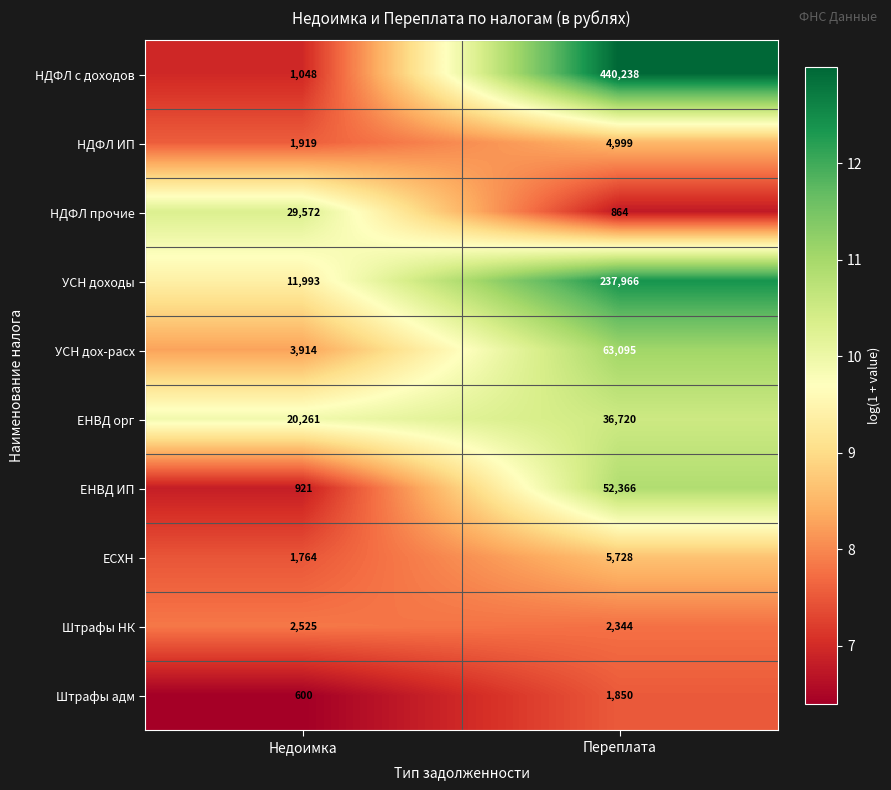

How many categories are shown in the chart?

2